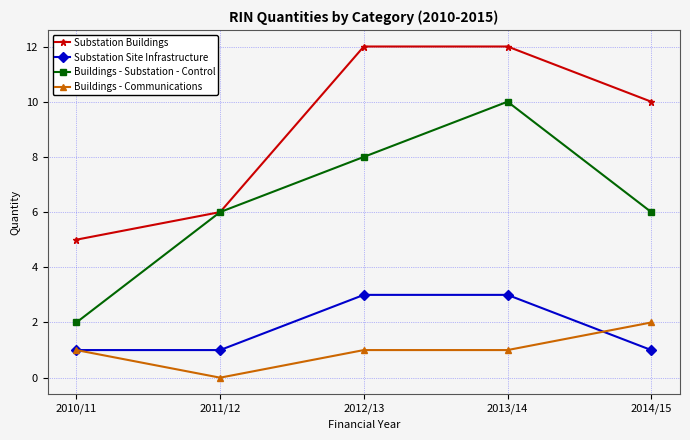

What value does the Buildings - Substation - Control series have at 2013/14?

10